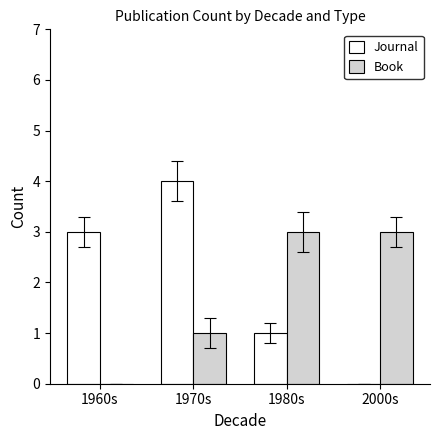

Which series has the largest total across all categories?

Journal